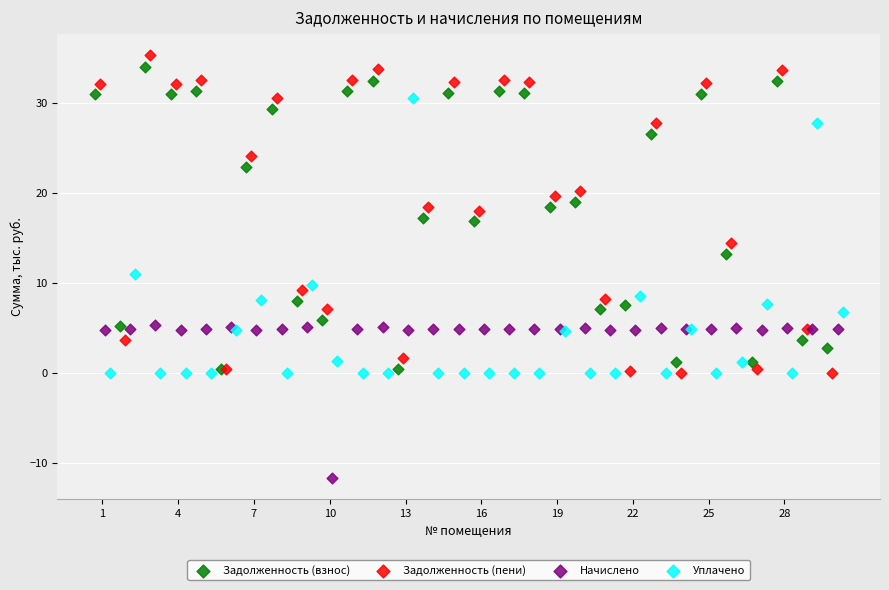

Which series has the widest spread of Y values?

Задолженность (пени)